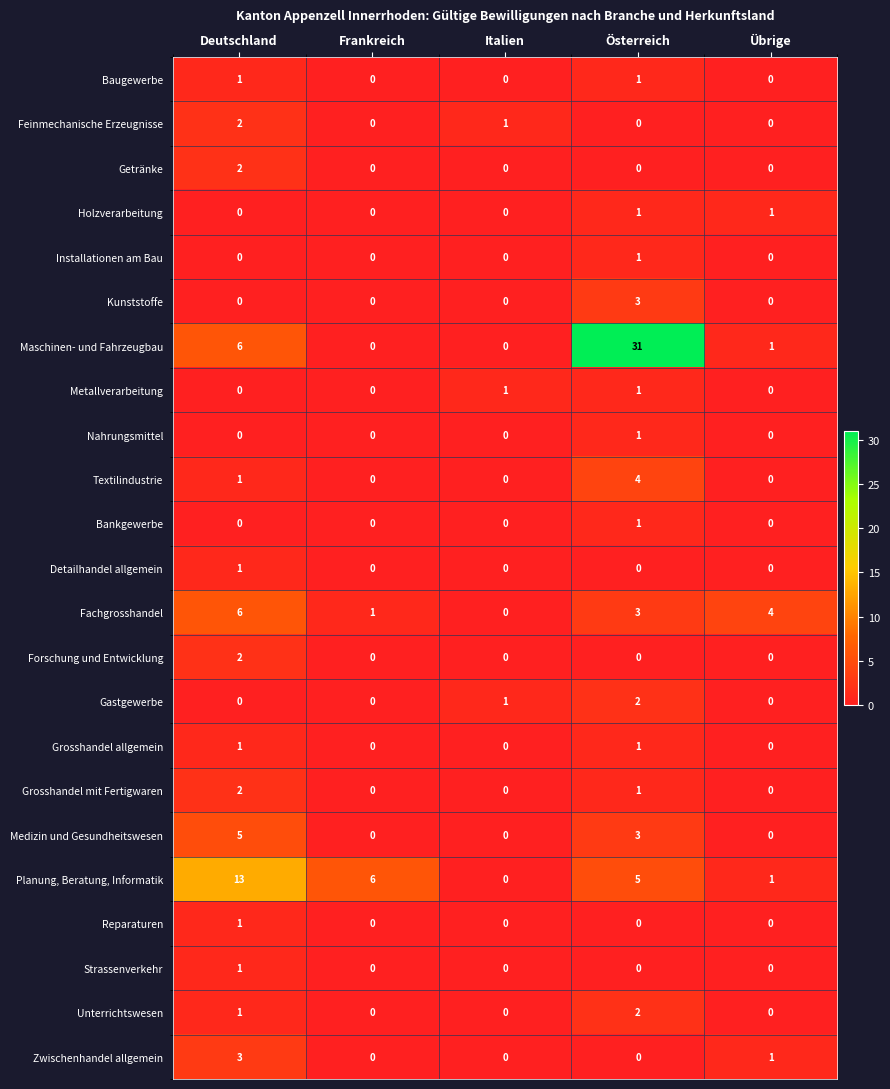

Which series has the largest range (max minus min)?

Maschinen- und Fahrzeugbau